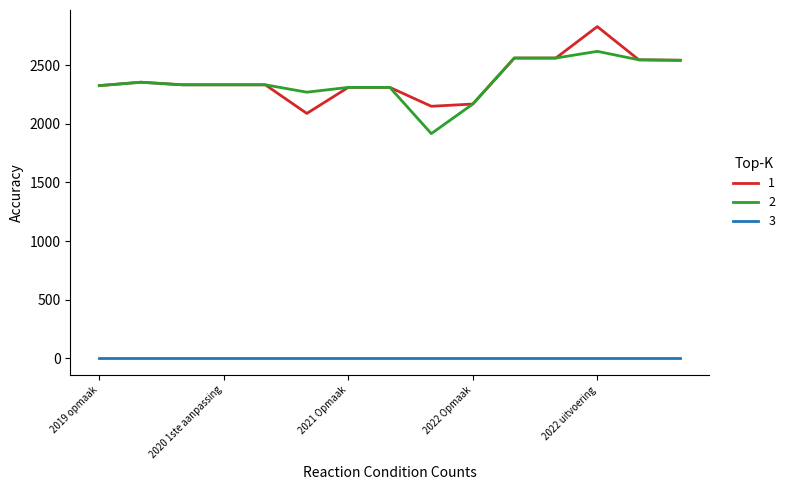

What is the greatest value displayed?

2828